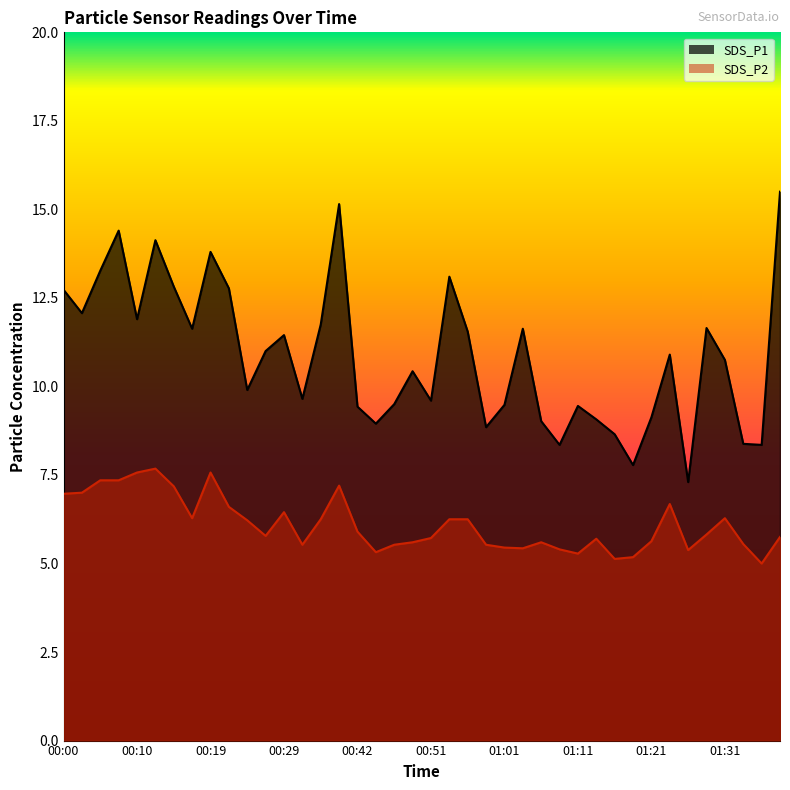

Reading left to right, what are all the values shown in this chart?

SDS_P1: 00:00=12.7	00:02=12.1	00:05=13.3	00:07=14.4	00:10=11.9	00:12=14.1	00:14=12.8	00:17=11.6	00:19=13.8	00:22=12.8	00:24=9.9	00:27=11.0	00:29=11.4	00:32=9.7	00:34=11.8	00:36=15.2	00:42=9.4	00:44=8.9	00:47=9.5	00:49=10.4	00:51=9.6	00:54=13.1	00:56=11.6	00:59=8.8	01:01=9.5	01:04=11.6	01:06=9.0	01:08=8.3	01:11=9.4	01:13=9.1	01:16=8.7	01:18=7.8	01:21=9.1	01:23=10.9	01:26=7.3	01:28=11.7	01:31=10.8	01:33=8.4	01:35=8.3	01:38=15.5
SDS_P2: 00:00=7.0	00:02=7.0	00:05=7.3	00:07=7.3	00:10=7.6	00:12=7.7	00:14=7.2	00:17=6.3	00:19=7.6	00:22=6.6	00:24=6.2	00:27=5.8	00:29=6.5	00:32=5.5	00:34=6.2	00:36=7.2	00:42=5.9	00:44=5.3	00:47=5.5	00:49=5.6	00:51=5.7	00:54=6.2	00:56=6.2	00:59=5.5	01:01=5.5	01:04=5.4	01:06=5.6	01:08=5.4	01:11=5.3	01:13=5.7	01:16=5.1	01:18=5.2	01:21=5.6	01:23=6.7	01:26=5.4	01:28=5.8	01:31=6.3	01:33=5.5	01:35=5.0	01:38=5.8